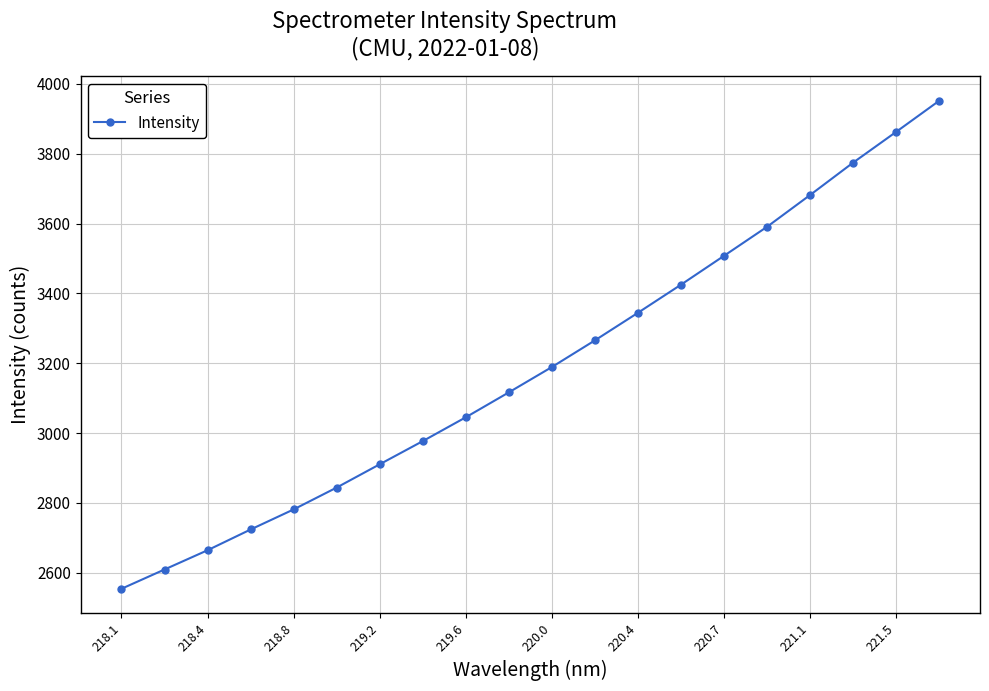

What is the value of the 10th point from the left?

3116.7